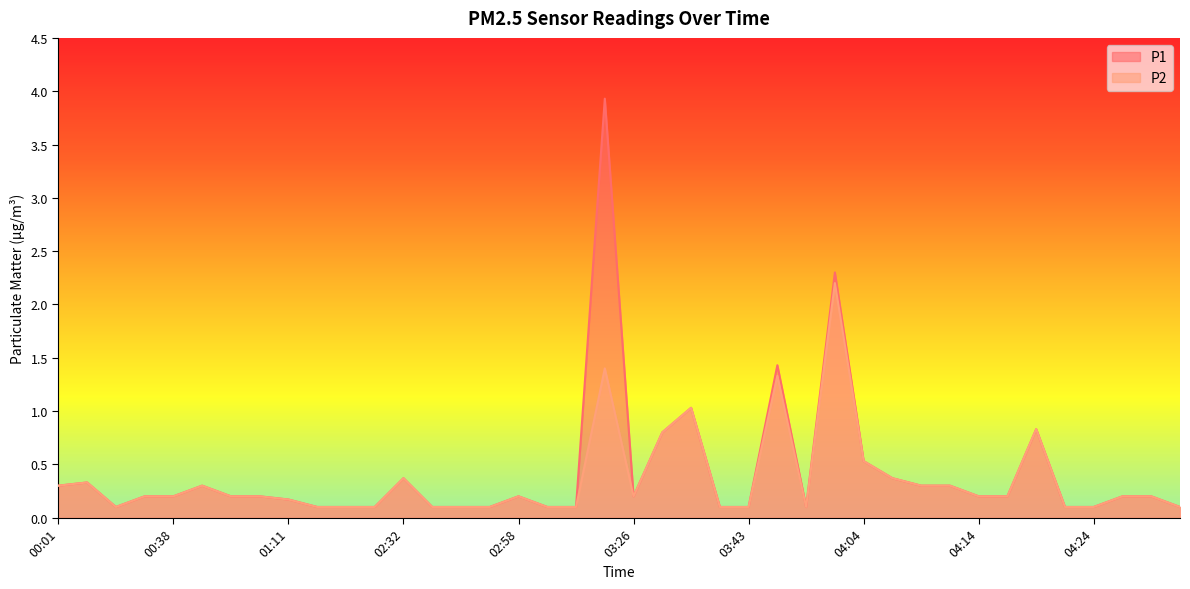

What is the total value across all series at 01:02?

0.4